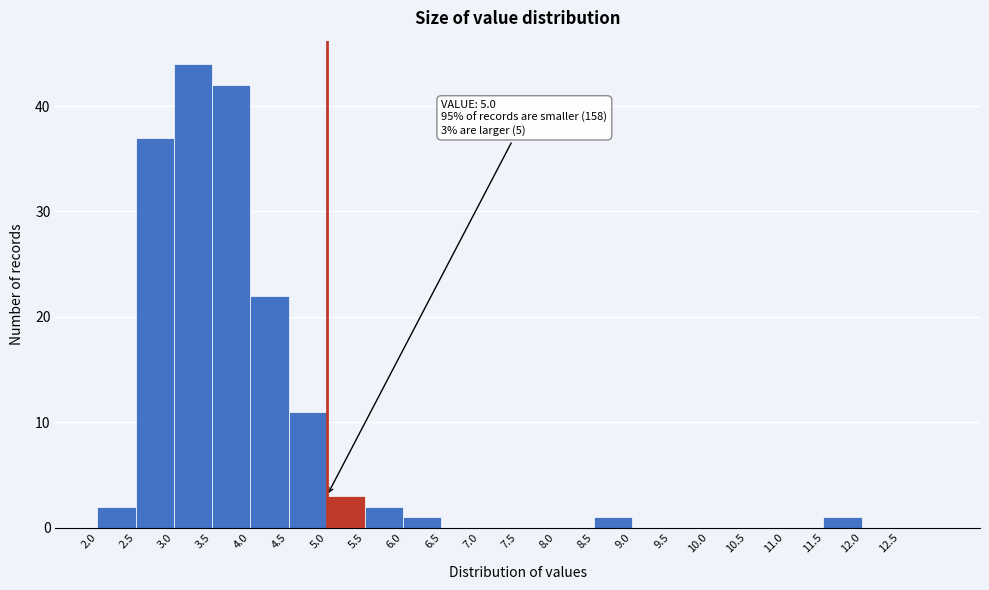

Which range on the x-axis has the tallest bar?

3.0 to 3.5